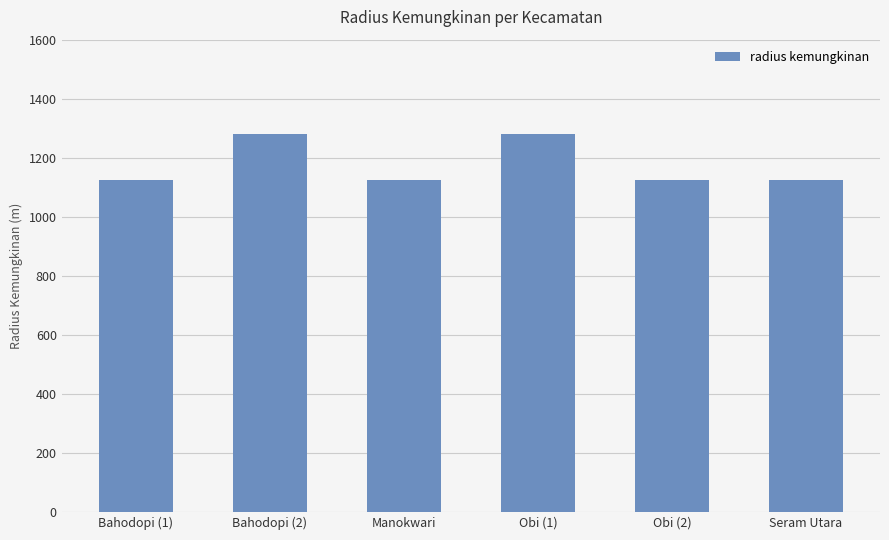

Reading right to left, what are all the values shown in this chart?

Seram Utara=1125	Obi (2)=1125	Obi (1)=1280	Manokwari=1125	Bahodopi (2)=1280	Bahodopi (1)=1125